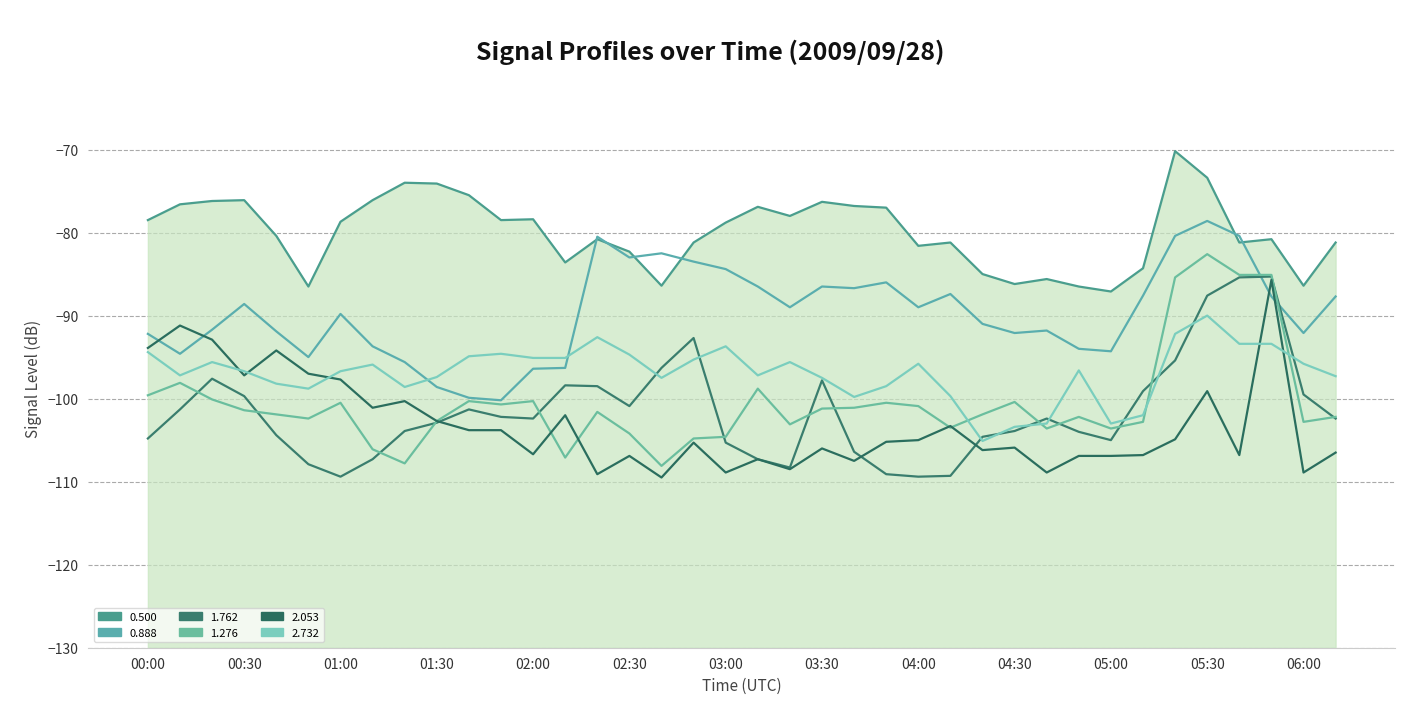

What is the value of the 2.732 point at the 2nd from the left?

-97.2